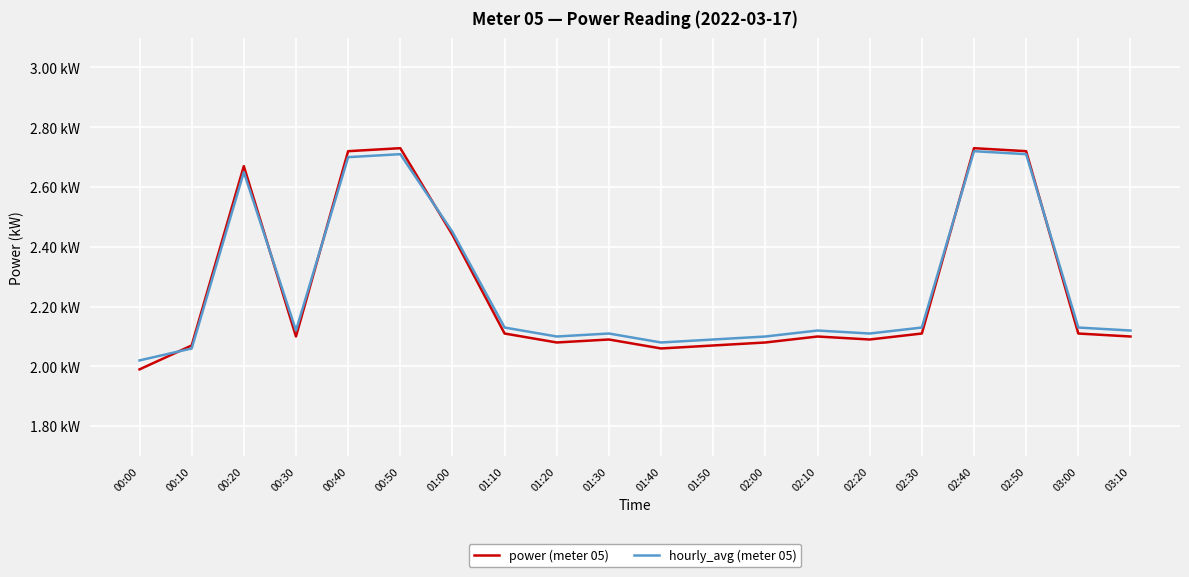

What is the sum of all power (meter 05) values?

45.2